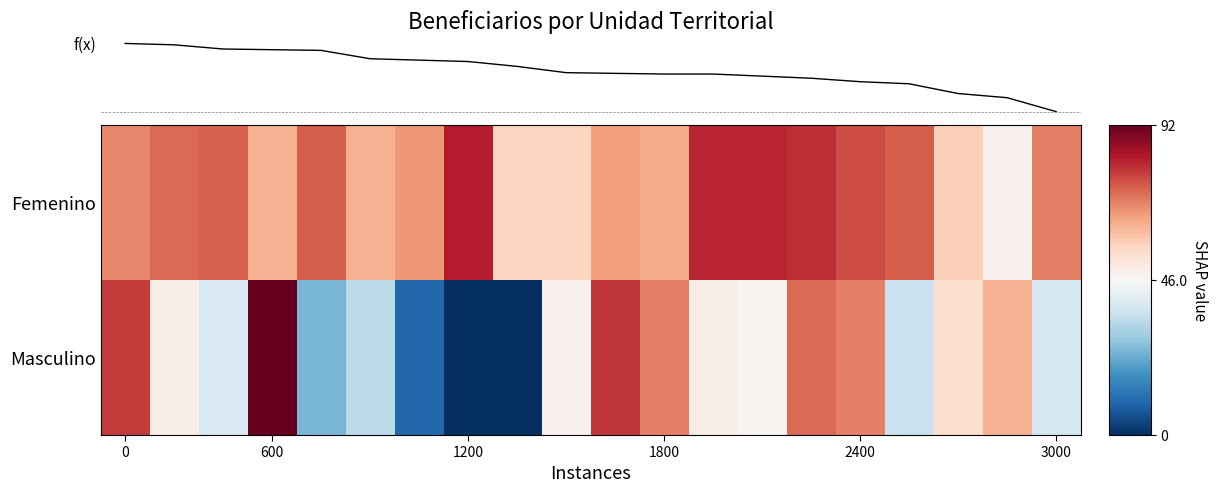

Reading left to right, extract all data points from this chart.

Femenino: 0.5	0.6	0.6	0.3	0.6	0.3	0.4	0.8	0.2	0.2	0.4	0.4	0.8	0.8	0.7	0.7	0.6	0.2	0.0	0.5
Masculino: 0.7	0.1	-0.2	1.0	-0.5	-0.3	-0.8	-1.0	-1.0	0.0	0.7	0.5	0.1	0.0	0.6	0.5	-0.2	0.2	0.3	-0.2